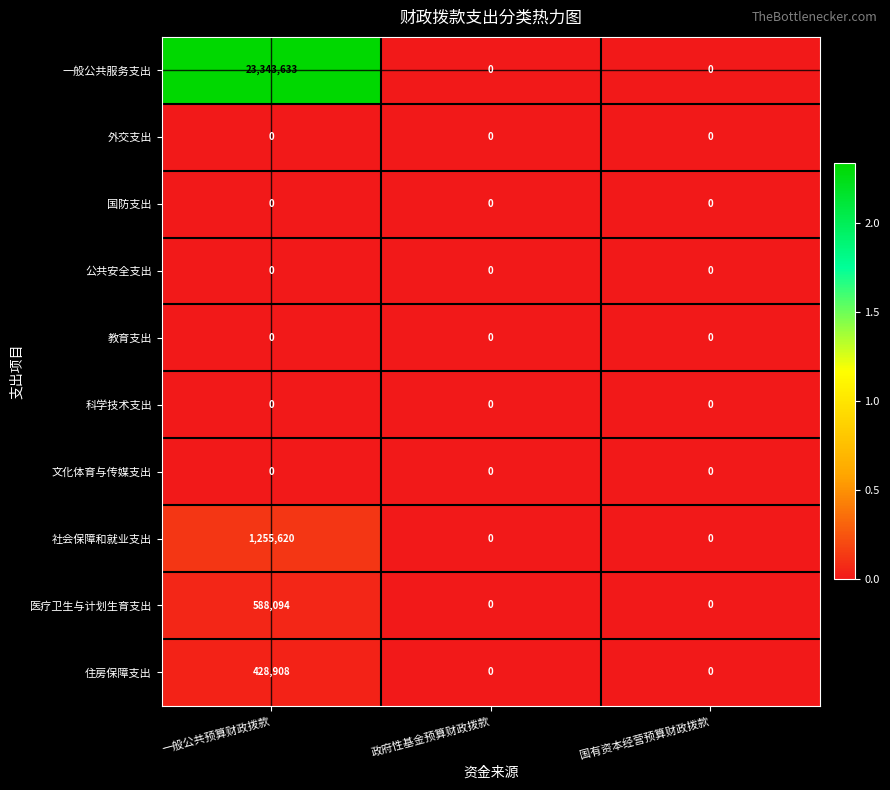

How many 住房保障支出 values are between 0 and 428908?

3